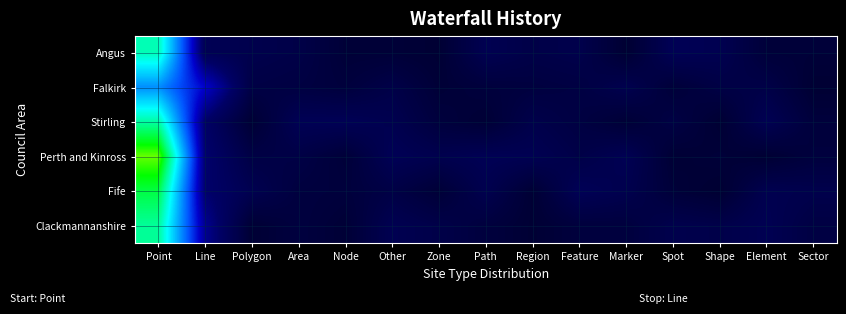

Which has a higher value, Path or Spot?

Spot